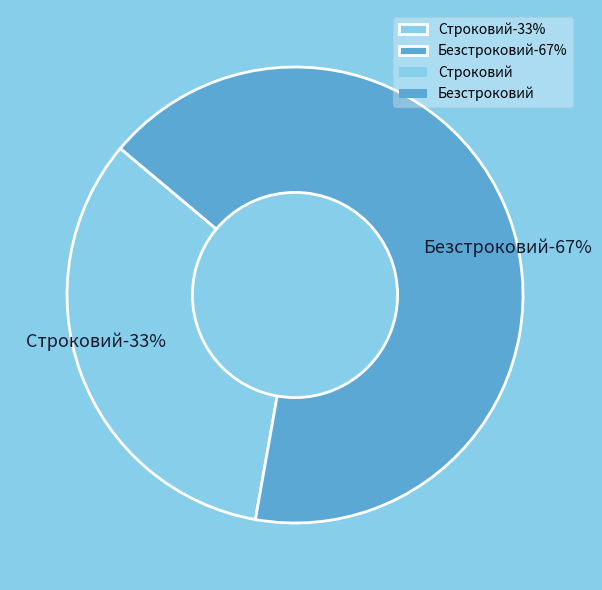

How many segments does this pie chart have?

2